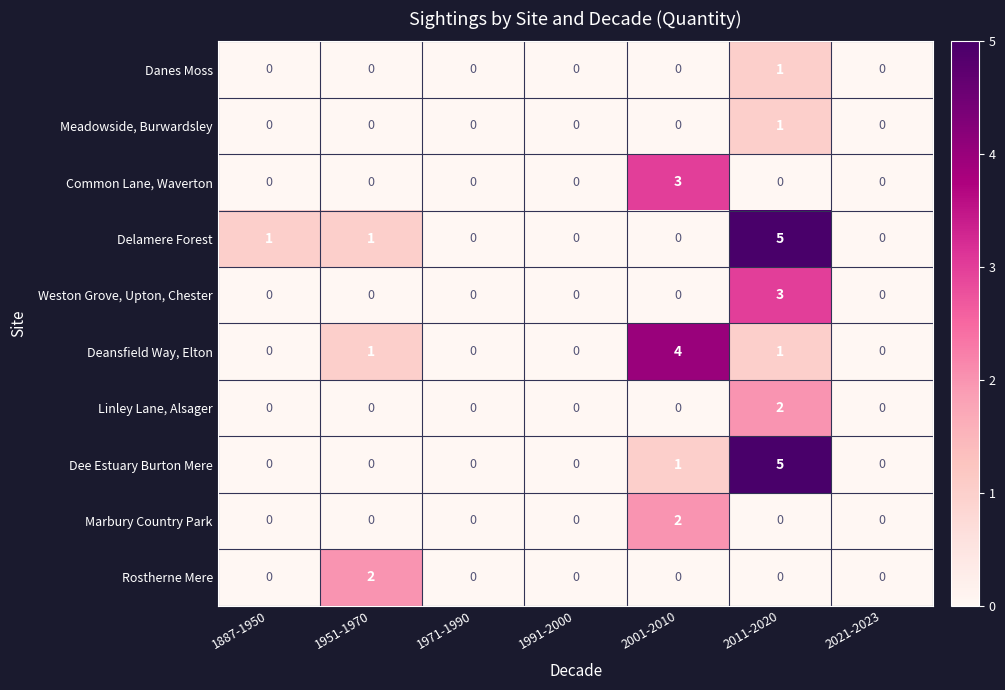

Count the Deansfield Way, Elton values in the range 0 to 1.

6